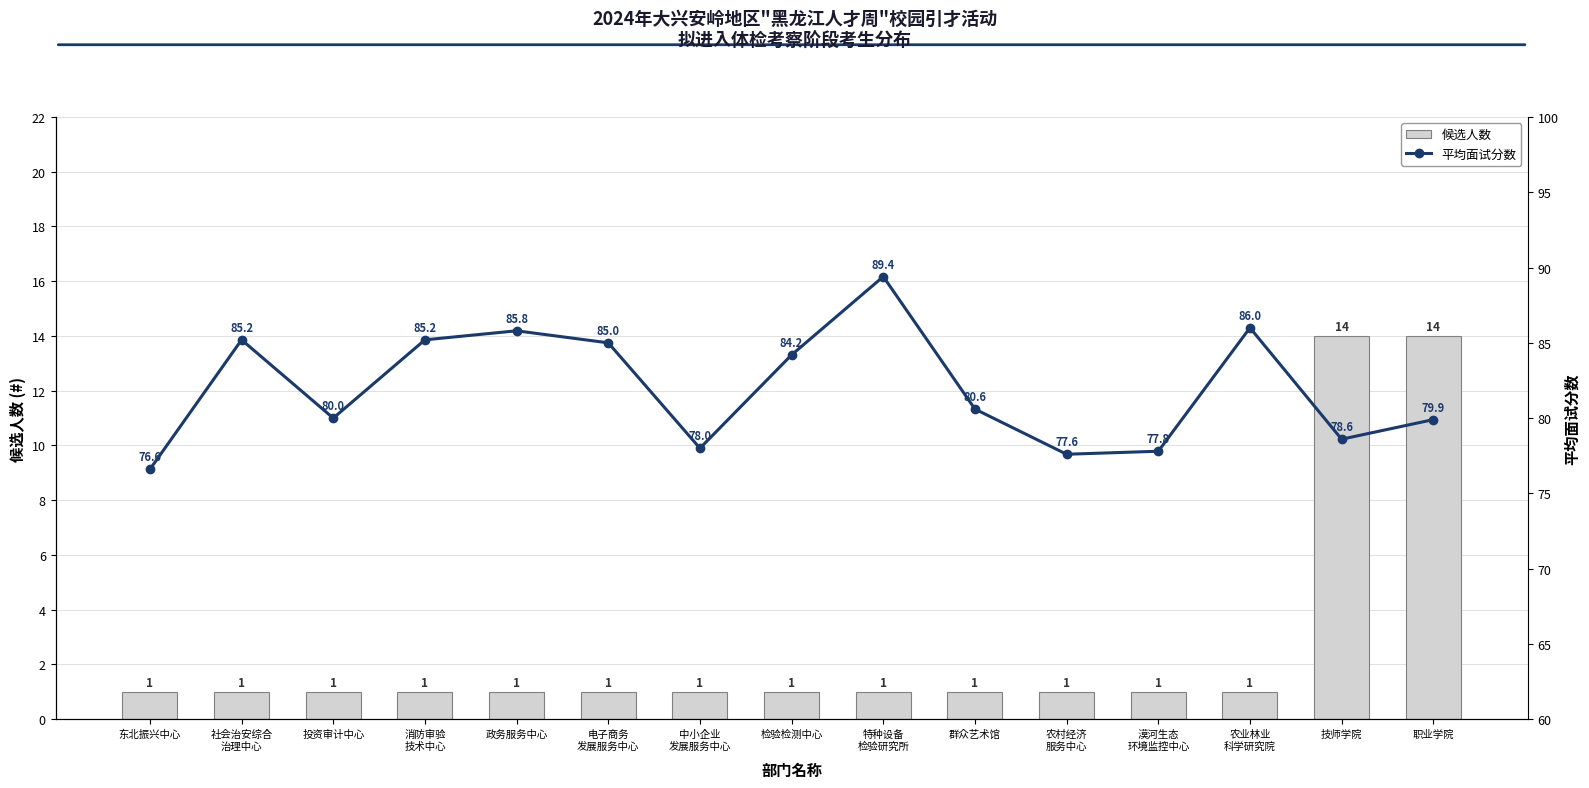

How many values in the 平均面试分数 series exceed 80?

8